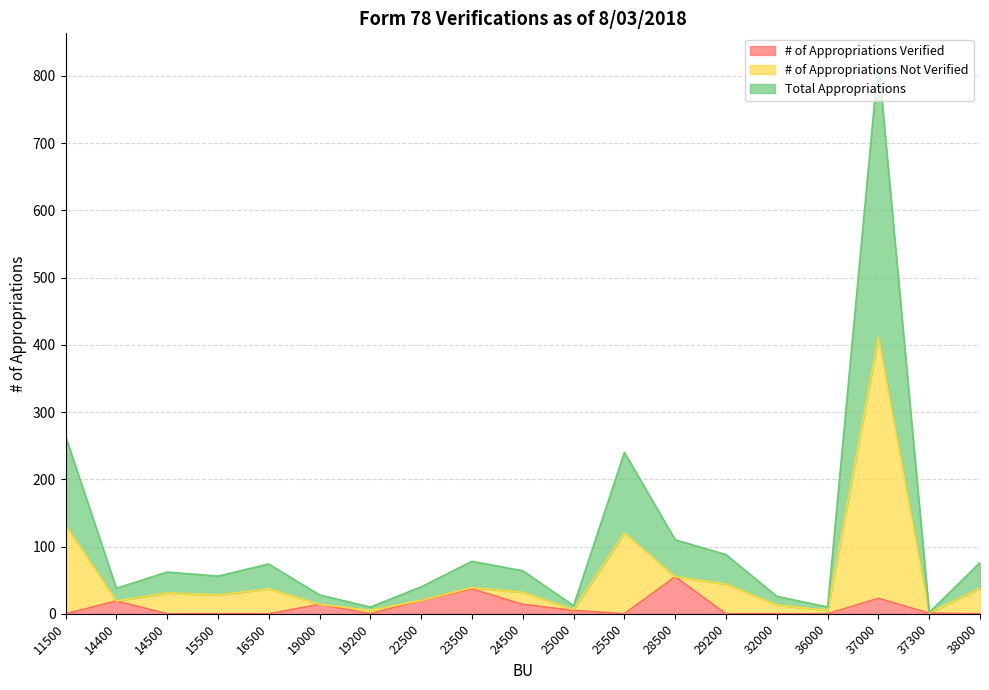

True or false: # of Appropriations Not Verified and Total Appropriations cross at least once.

False